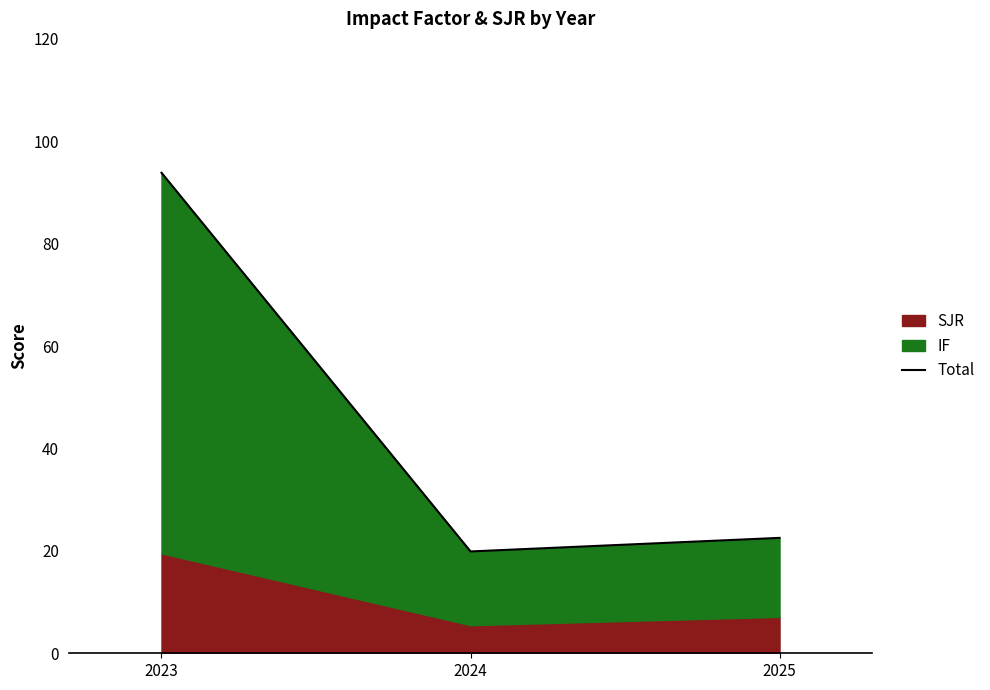

What is the average value?

45.4